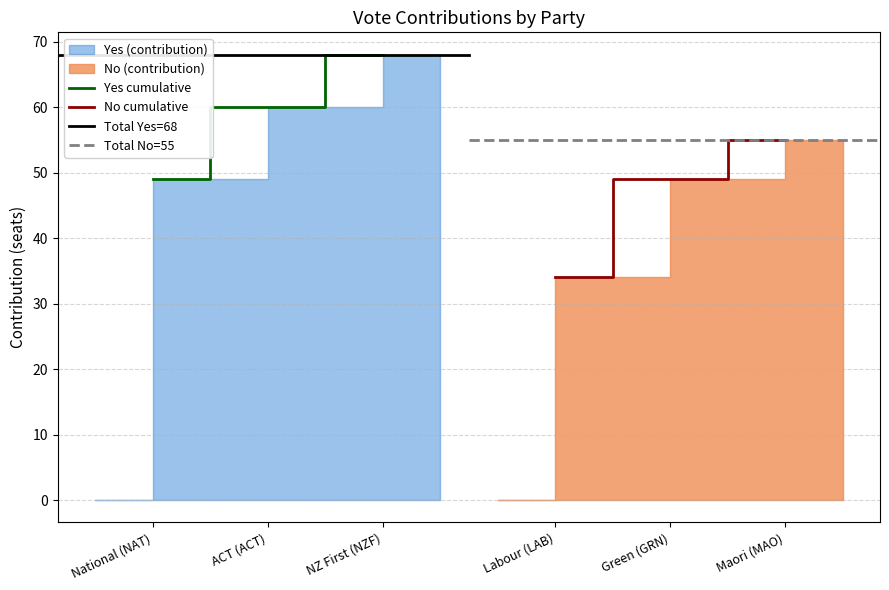

True or false: the data shows 20 at Labour (LAB).

False